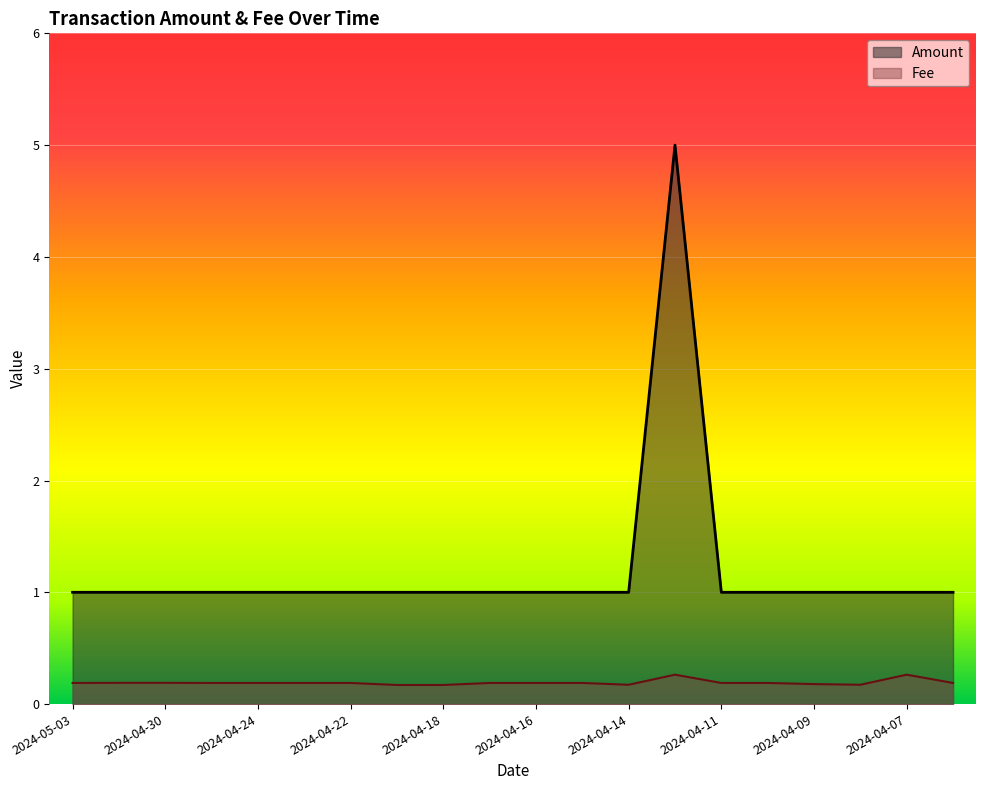

True or false: Amount and Fee cross at least once.

False